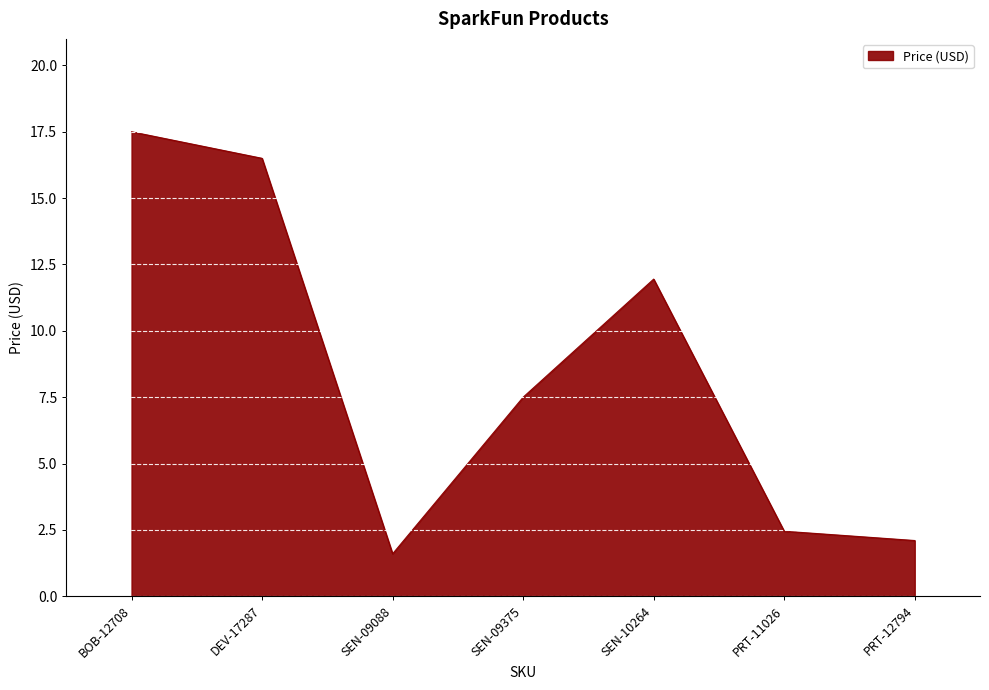

List the labels in order of value, largest first.

BOB-12708, DEV-17287, SEN-10264, SEN-09375, PRT-11026, PRT-12794, SEN-09088